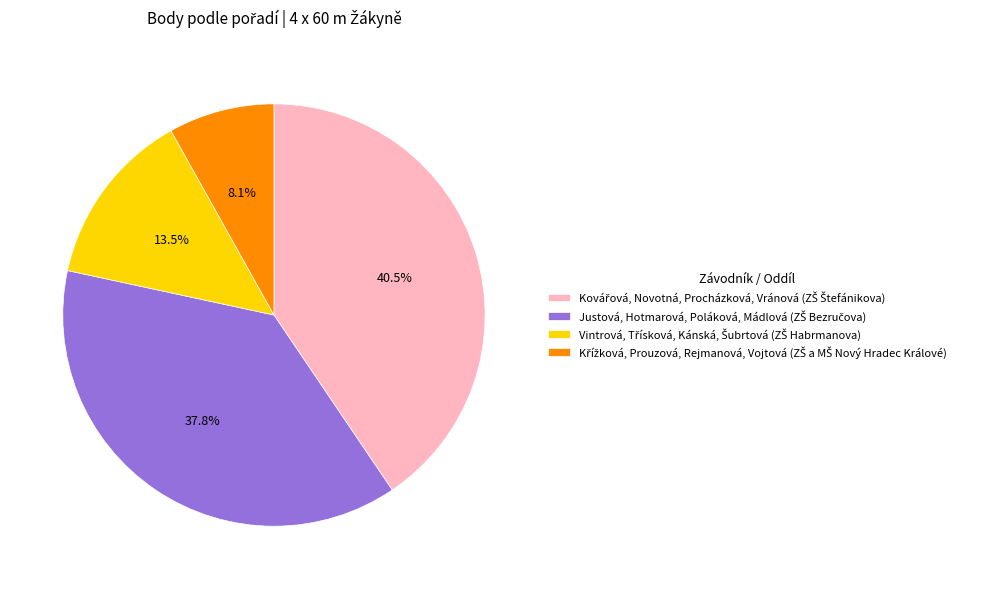

Is there any slice that represents more than half of the pie?

No